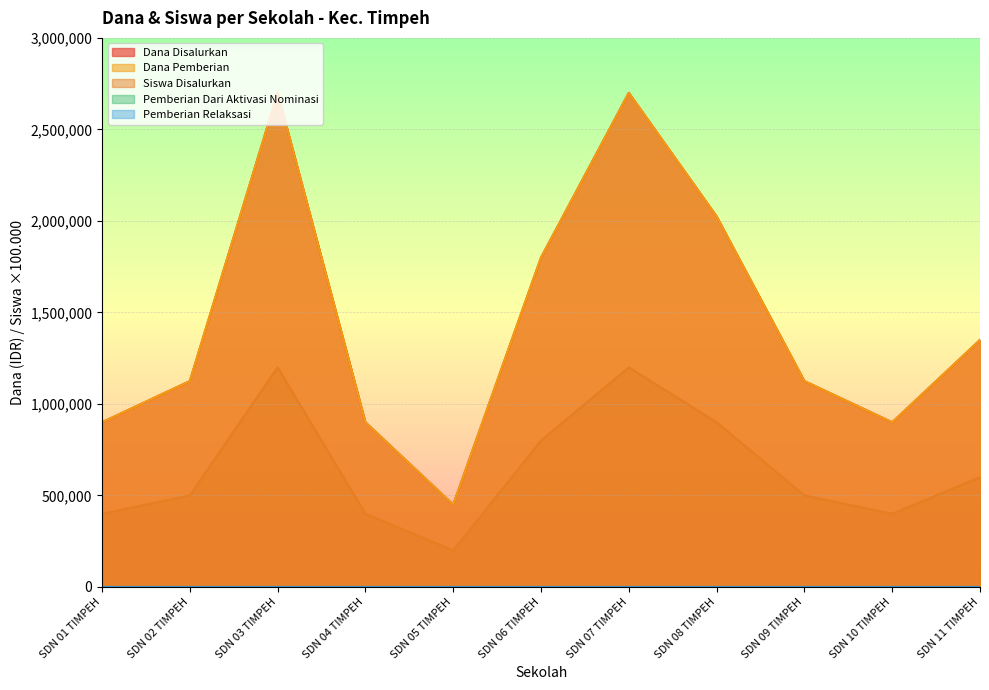

Does the chart have visible grid lines?

Yes